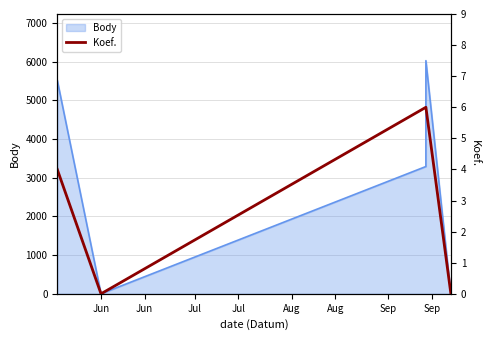

True or false: the data shows 0 at Jun.

True